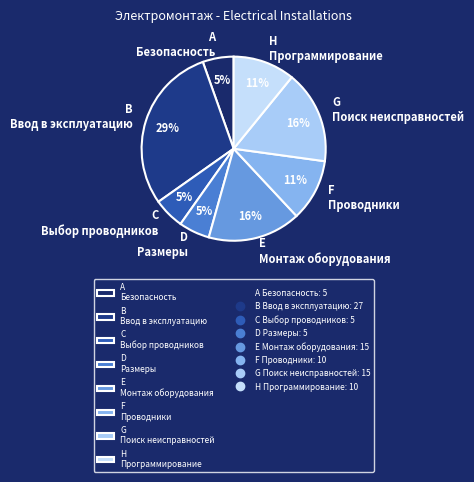

To the nearest percent, what is the difference between the B Ввод в эксплуатацию and A Безопасность slice percentages?

24%